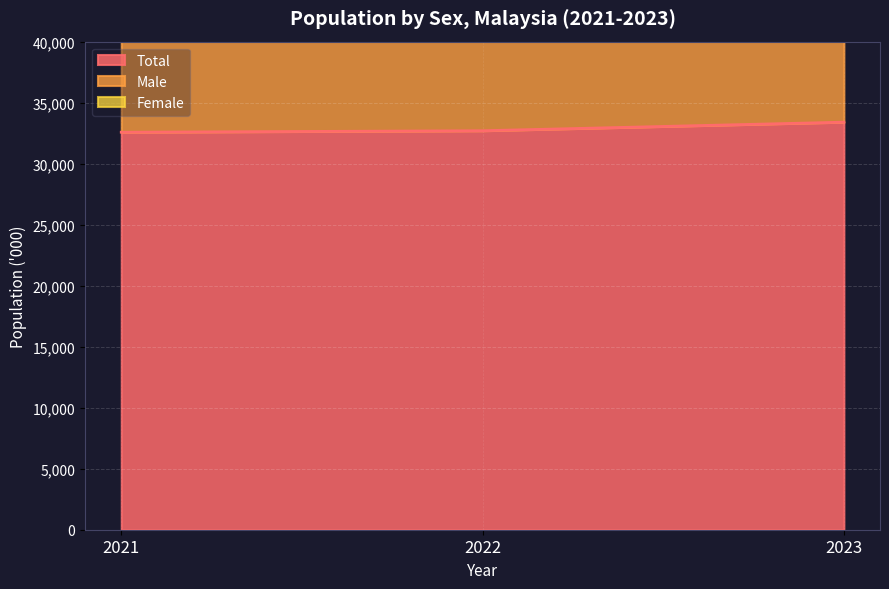

Reading left to right, transcribe all the data shown in this chart.

Total: 2021=32576.3	2022=32698.1	2023=33401.8
Male: 2021=49576.6	2022=49737.8	2023=50874.1
Female: 2021=65152.6	2022=65396.3	2023=66803.6